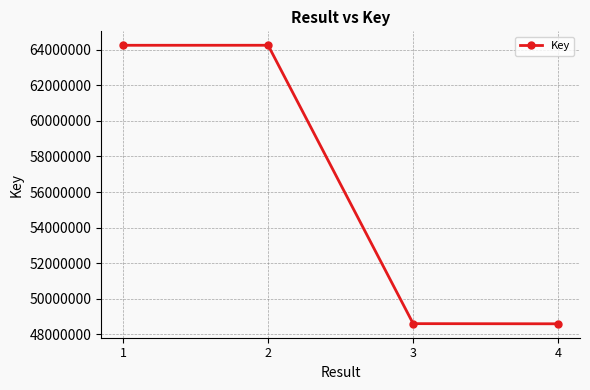

The chart shows a value of 28236485 at 1. True or false?

False